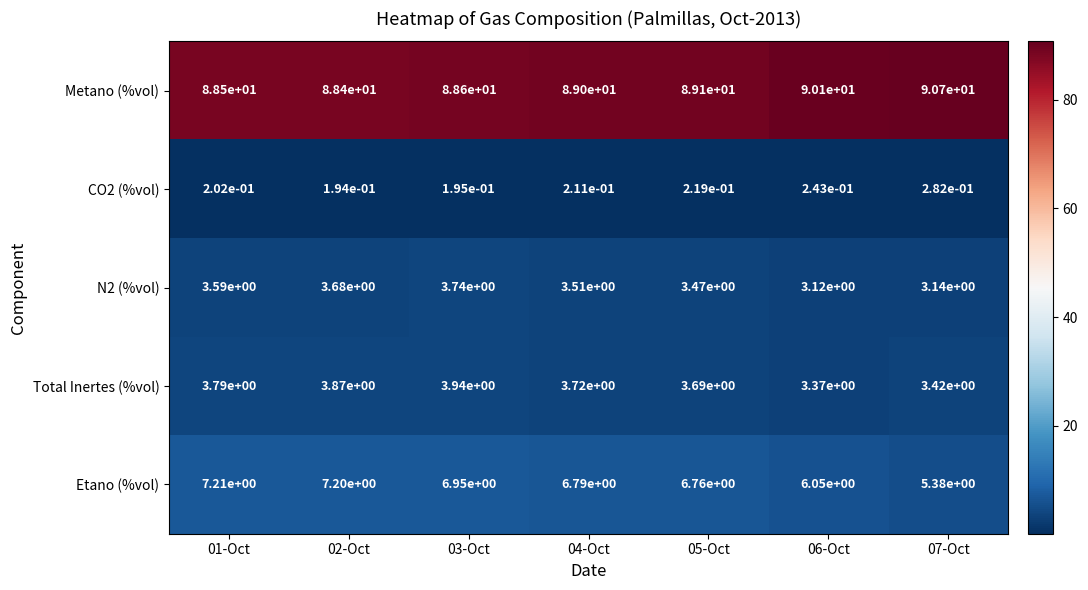

Rank the series at 04-Oct from highest to lowest value.

Metano (%vol), Etano (%vol), Total Inertes (%vol), N2 (%vol), CO2 (%vol)